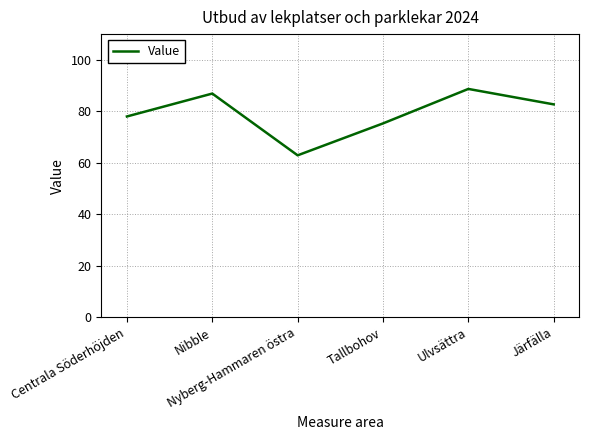

Where does the data first go above 82?

Nibble